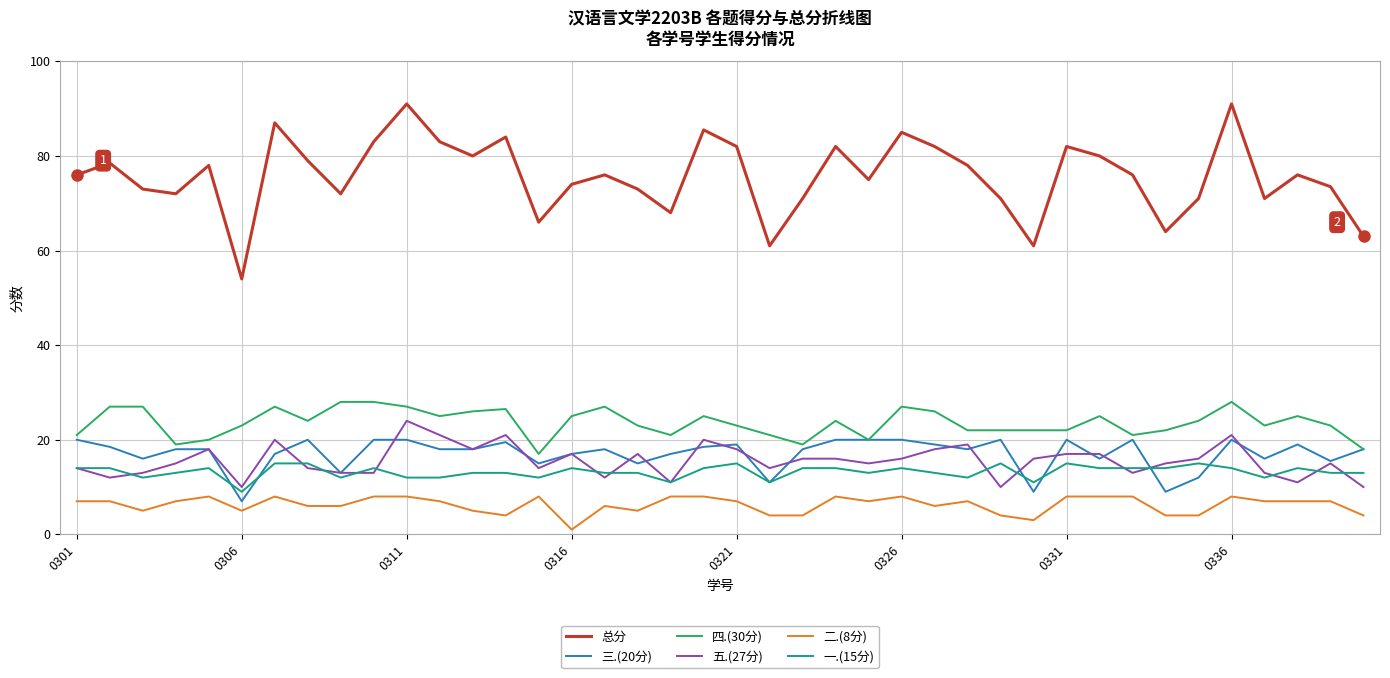

Which series has the largest total across all categories?

总分